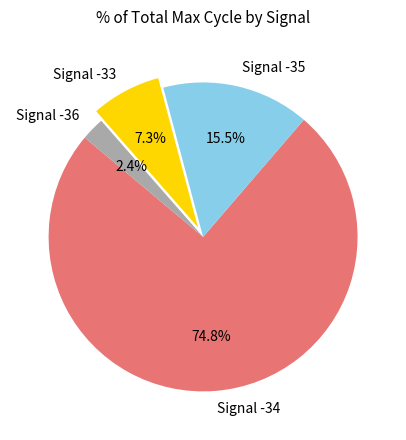

Which has a higher value, Signal -34 or Signal -36?

Signal -34